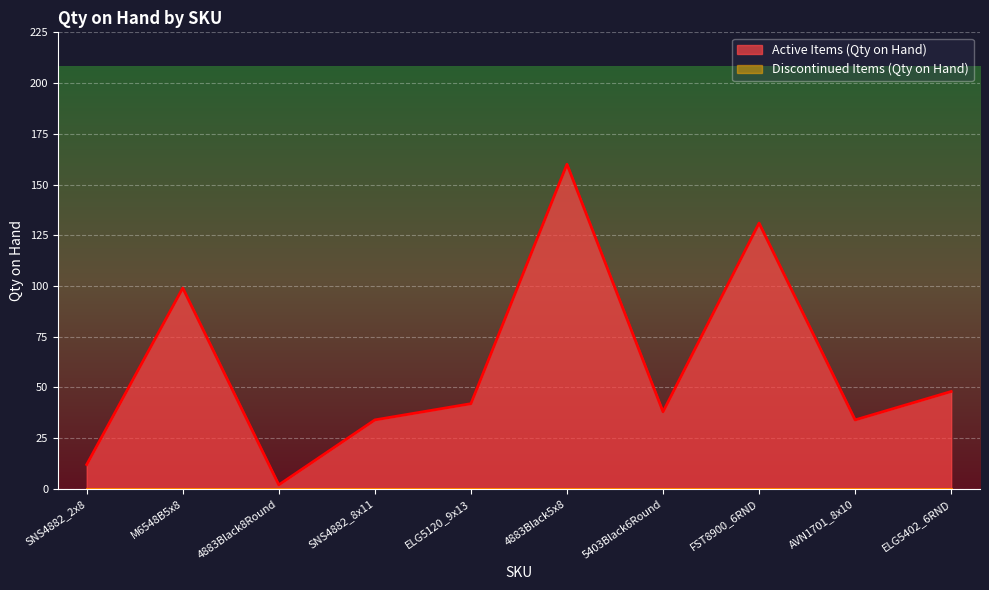

Where is the first local minimum?

4883Black8Round